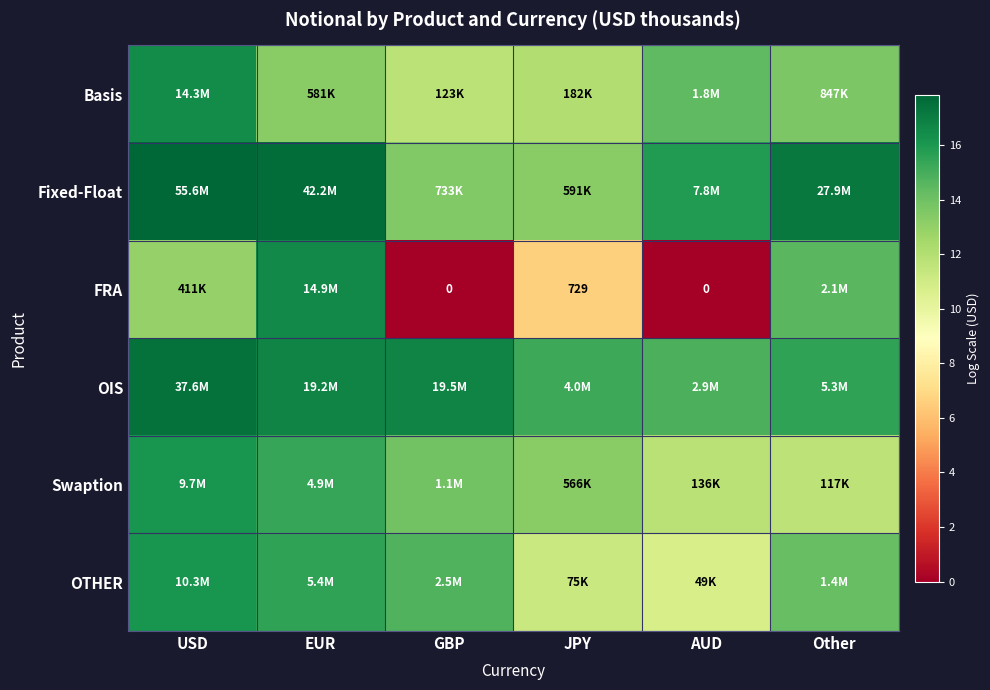

What is the sum of all Basis values?

81.6